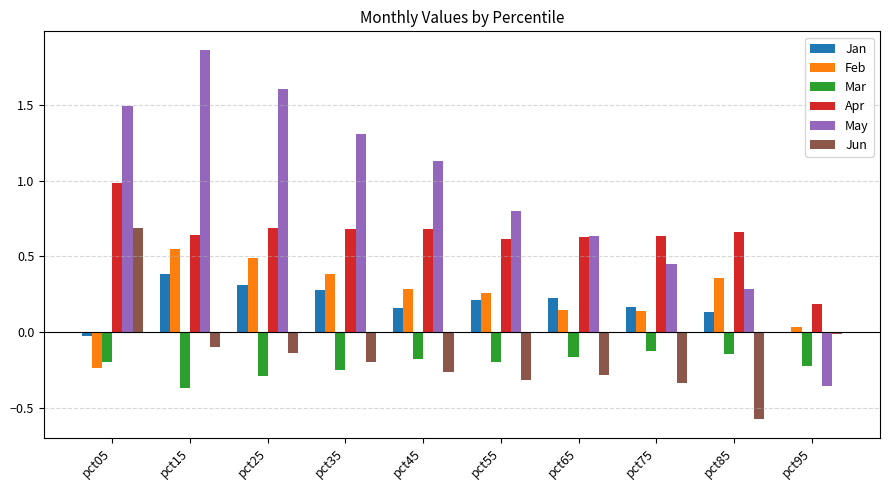

At which label does May reach its peak?

pct15